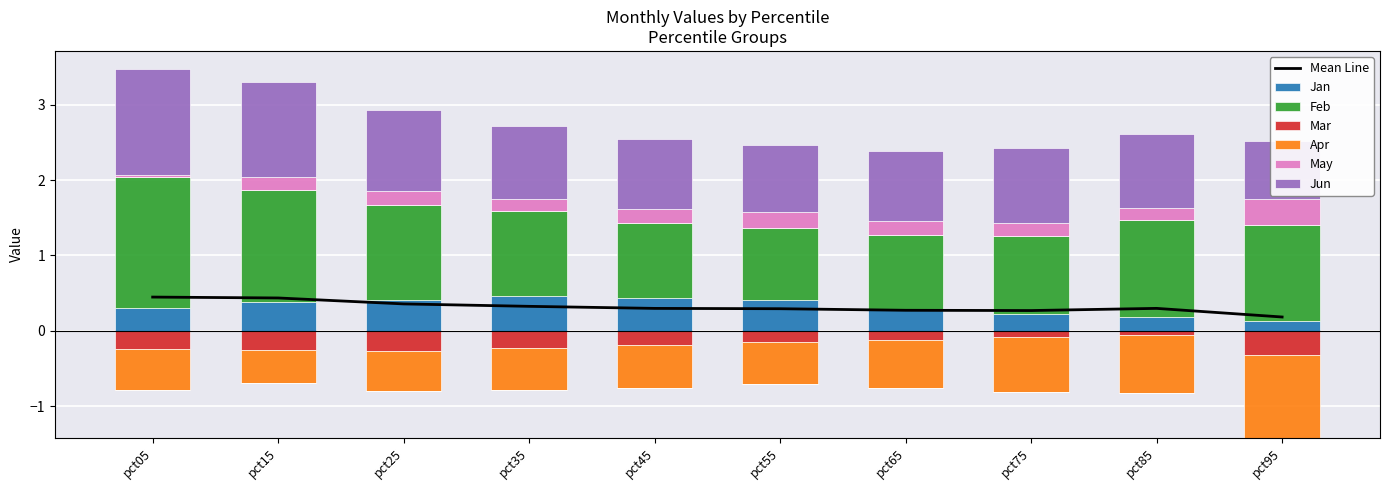

Which series changed the most between pct45 and pct65?

Jan